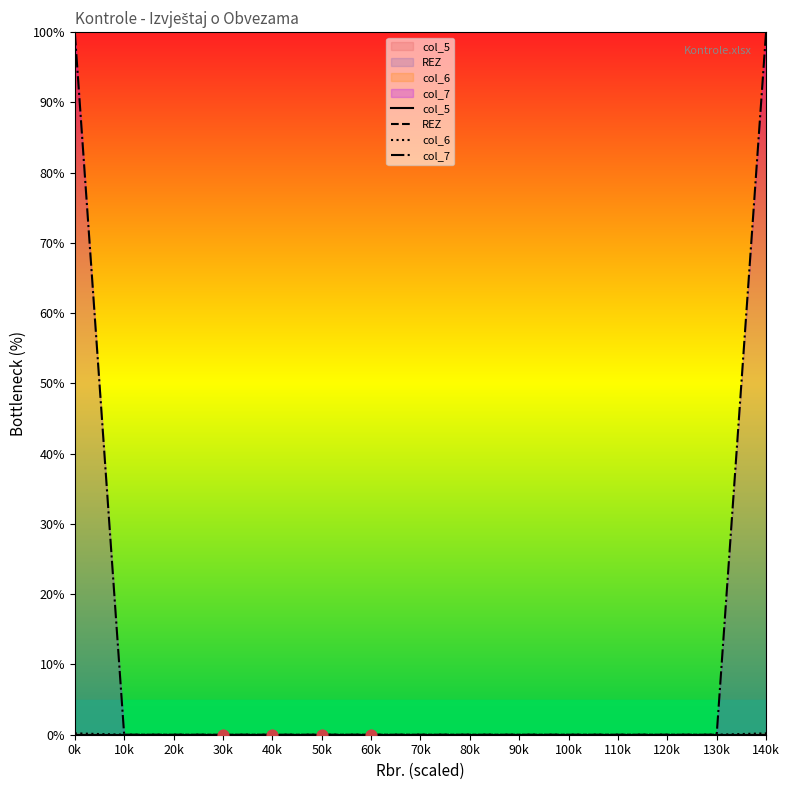

What are all the series names shown in the legend?

col_5, REZ, col_6, col_7